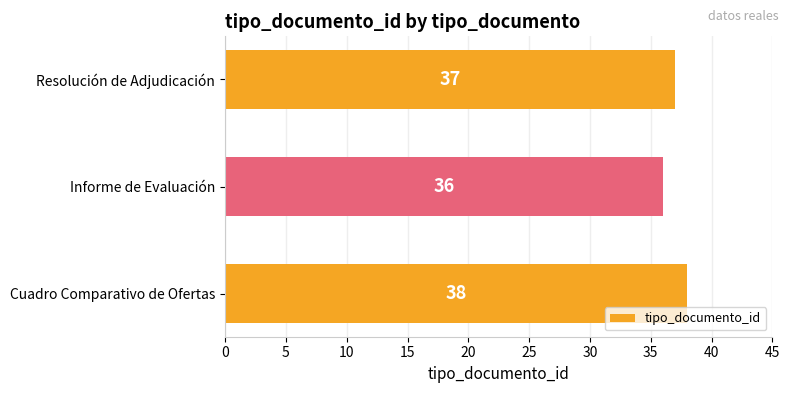

Is it true that the value at Resolución de Adjudicación is 8?

False